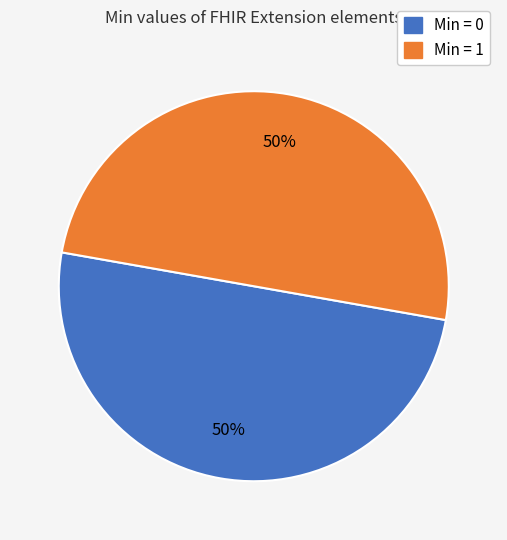

To the nearest percent, what is the average slice percentage?

50%